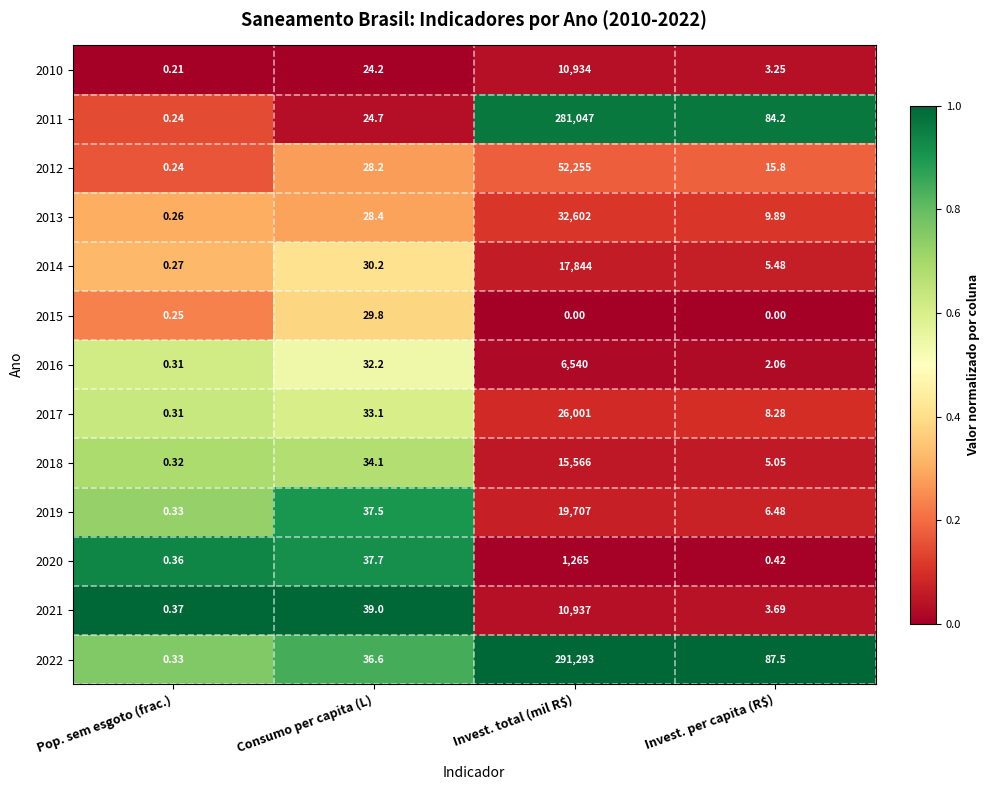

How many categories are shown in the chart?

4